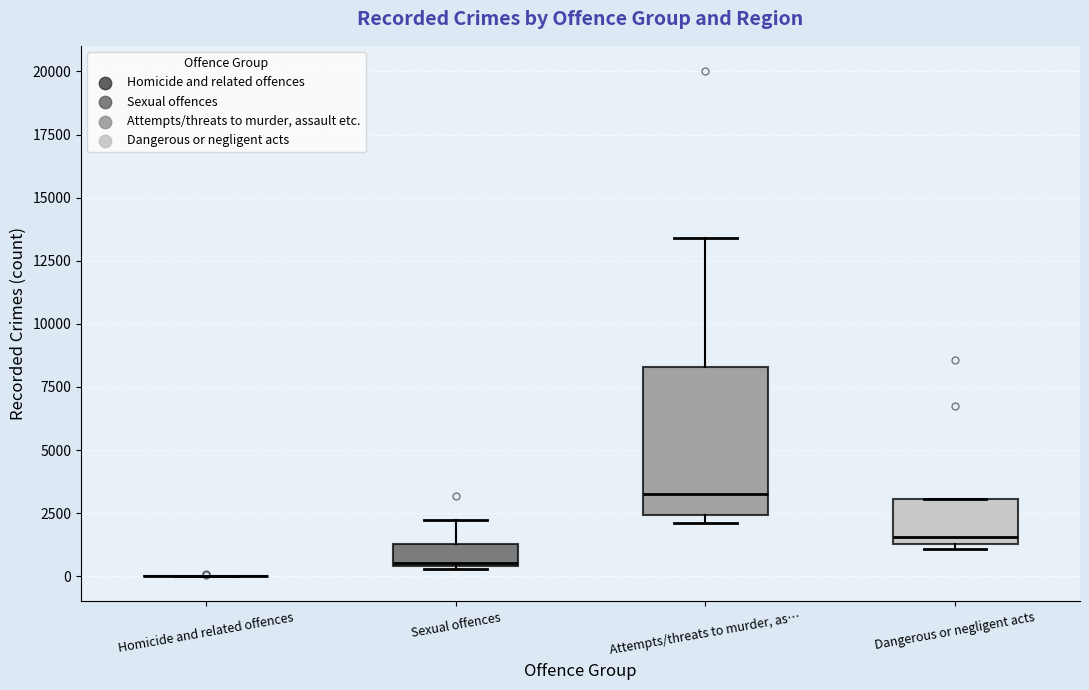

Reading left to right, read every box against the y-axis: the position of its median line, the range the box covers, and the ends of its whiskers. The values are not printed on the chart, so give them approximately, as read against the axis.

Homicide and related offences: box collapsed to a line at 0, whiskers 0 to 0
Sexual offences: median 500, box 500 to 1500, whiskers 500 to 2000
Attempts/threats to murder, as…: median 3500, box 2500 to 8500, whiskers 2000 to 13500
Dangerous or negligent acts: median 1500 (just above the box's lower edge), box 1500 to 3000, whiskers 1000 to 3000